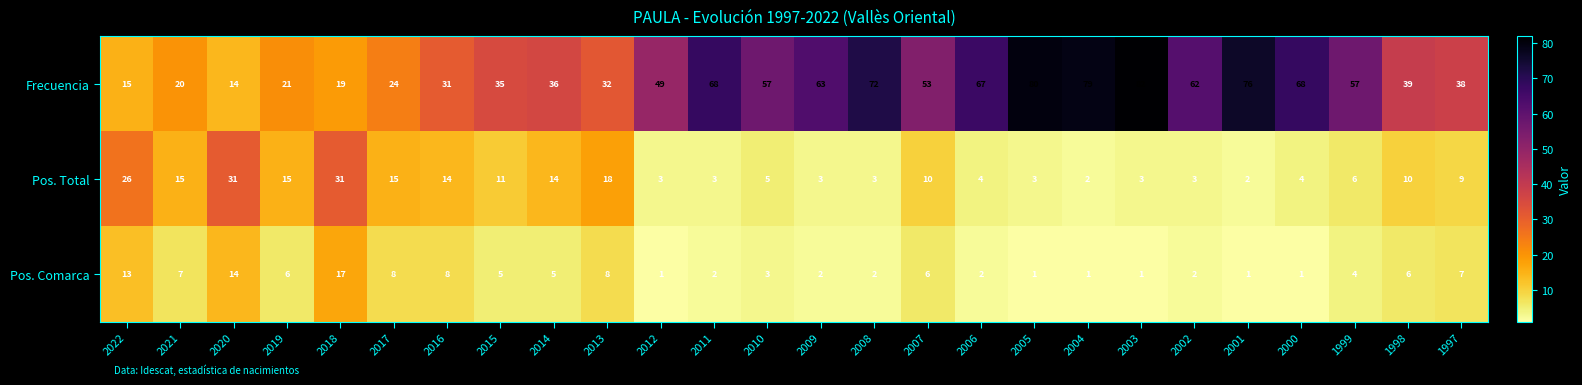

What is the difference between the maximum and second lowest values in the Pos. Total series?

29